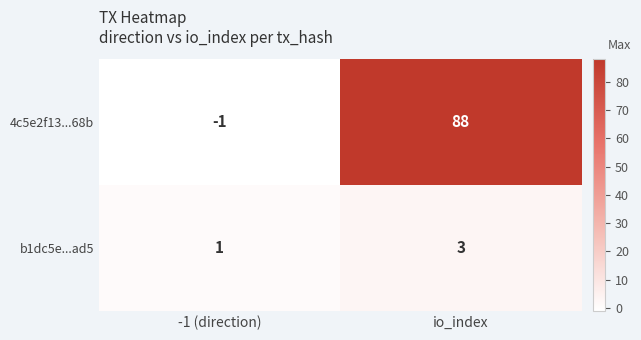

How many negative values does the 4c5e2f13...68b series have?

1